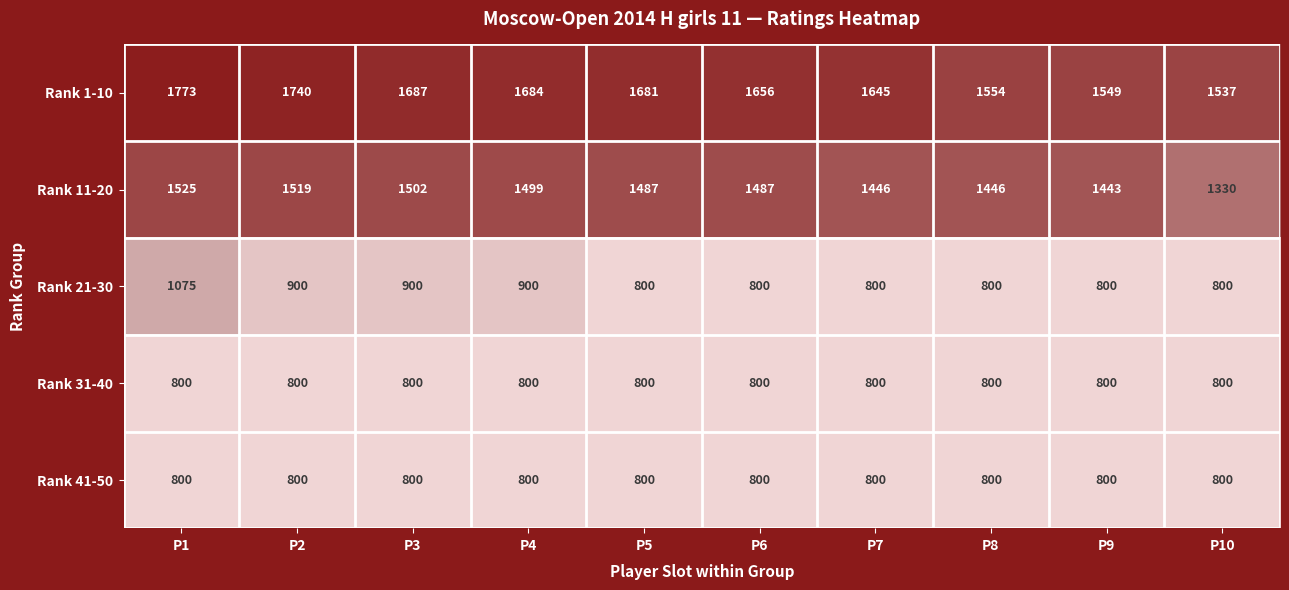

Read the Rank 21-30 value at P1, to the nearest 10.

1080